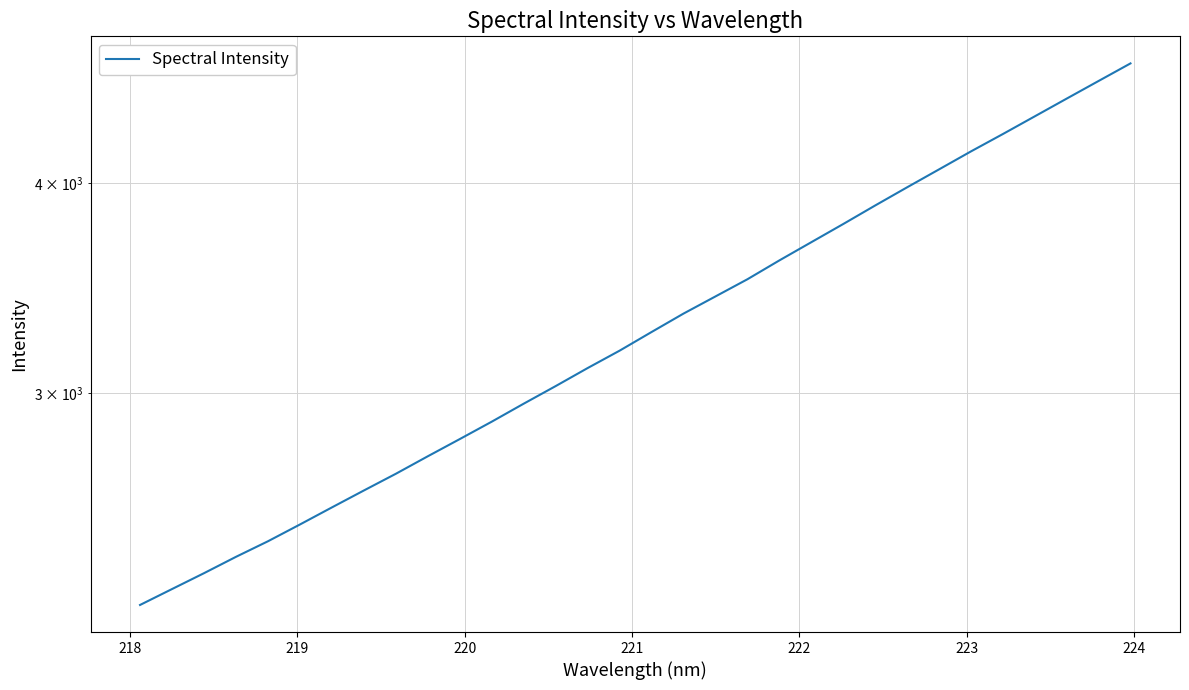

The value at 219 is 4038.6. True or false?

False